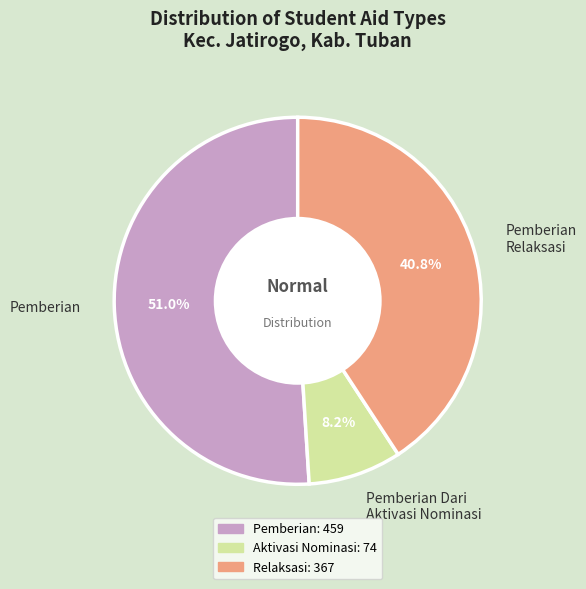

Rank the categories by value from highest to lowest.

Pemberian, Pemberian Relaksasi, Pemberian Dari Aktivasi Nominasi